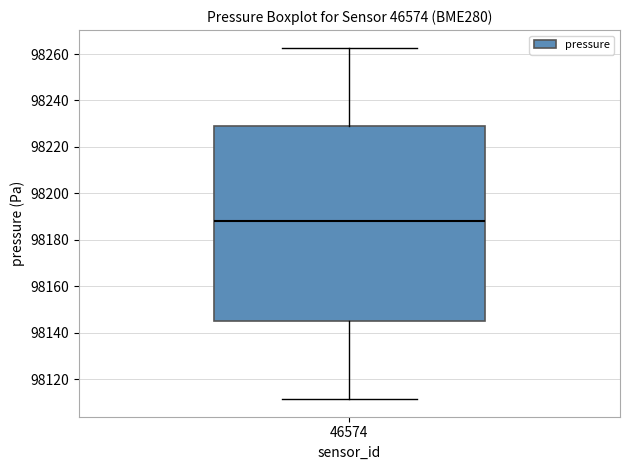

Where is the lower edge of the box at x = 46574 on the y-axis? The values are not printed on the chart, so give them approximately, as read against the axis.

98146